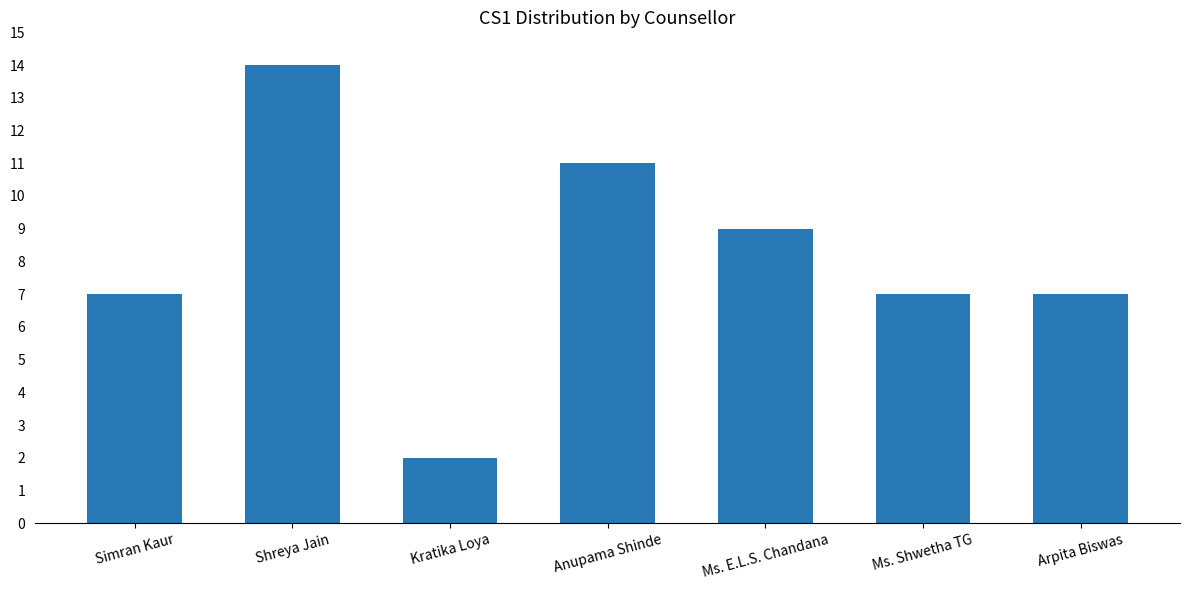

What is the ratio of the value at Anupama Shinde to the value at Ms. Shwetha TG?

1.6